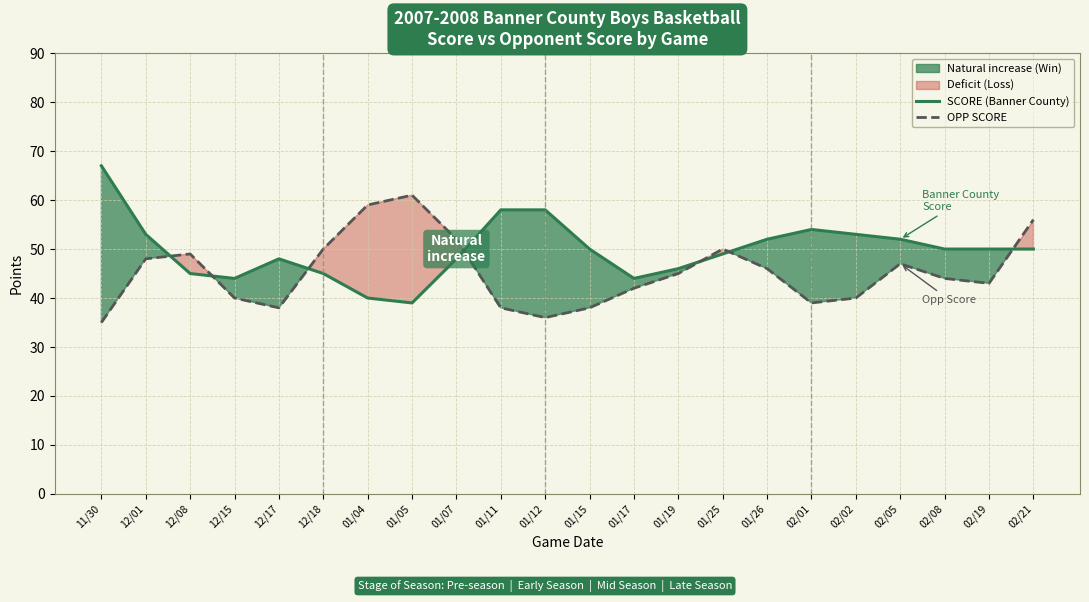

What are all the series names shown in the legend?

SCORE (Banner County), OPP SCORE